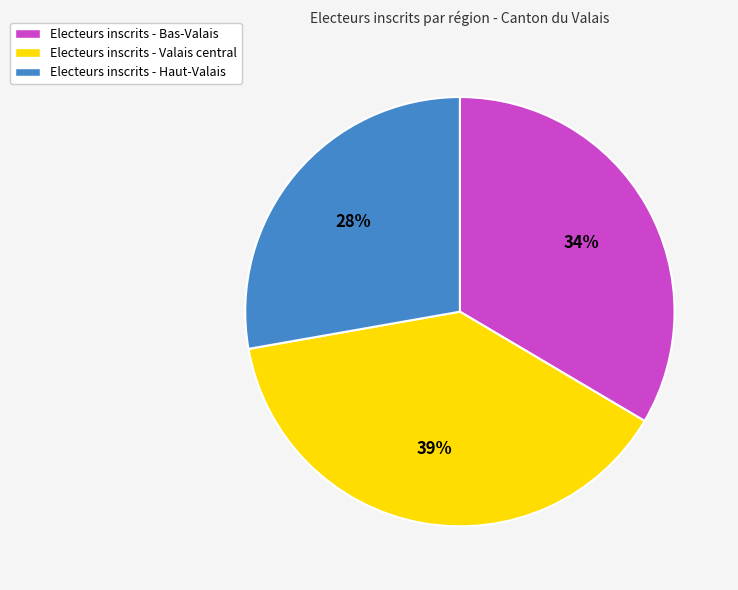

Does any single category account for the majority?

No